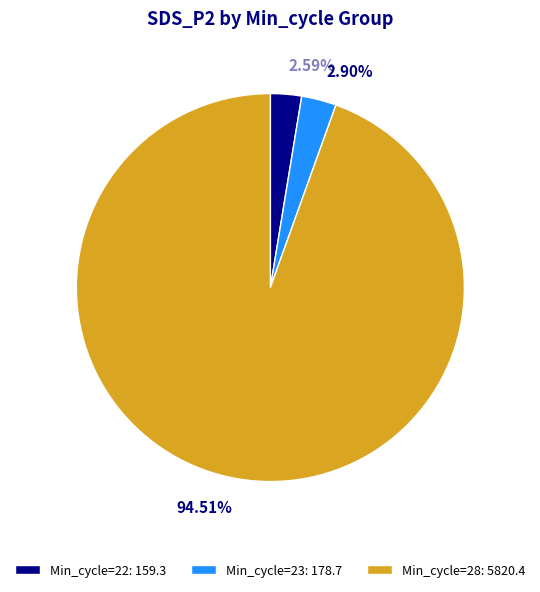

Combined, do Min_cycle=23: 178.7 and Min_cycle=28: 5820.4 account for over 50%?

Yes